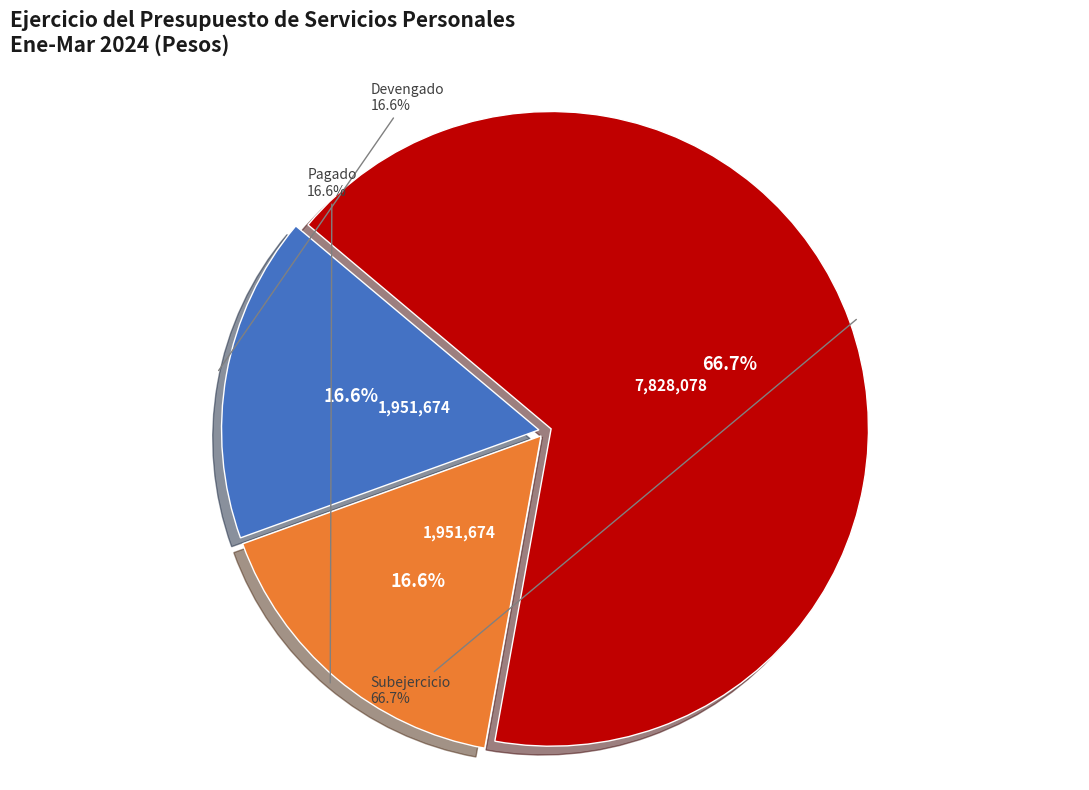

How many segments does this pie chart have?

3